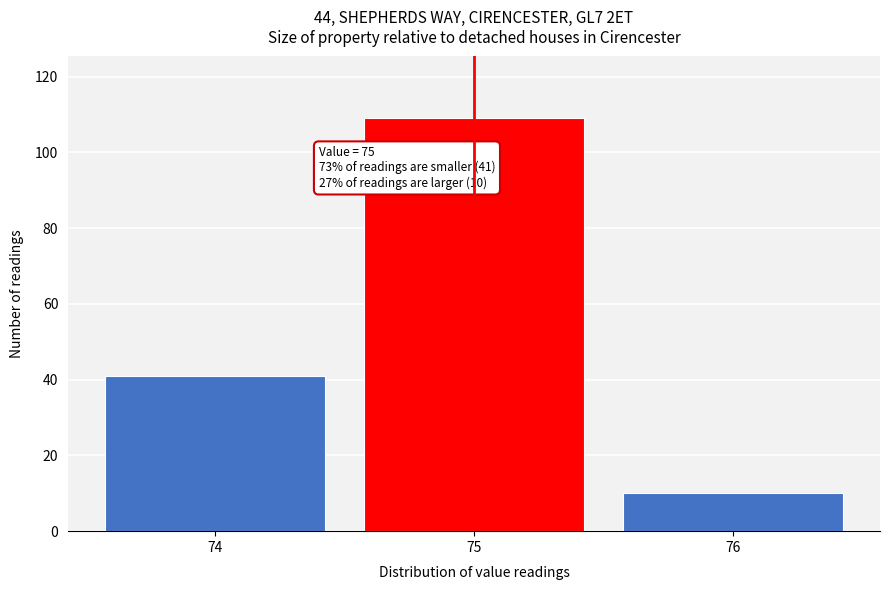

Over which range of the x-axis is the bar tallest?

74.5 to 75.5